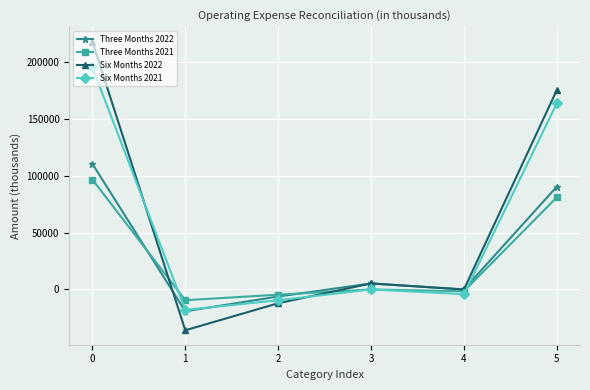

After their last crossing, which series has the higher values: Three Months 2022 or Six Months 2021?

Six Months 2021